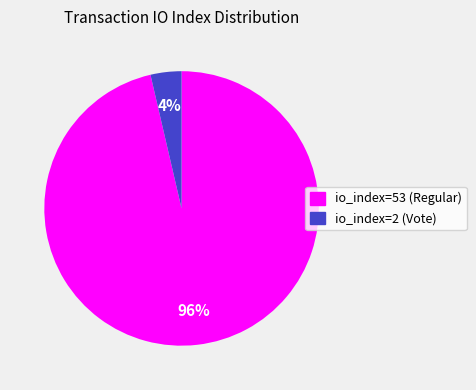

What is the largest slice in the pie chart?

io_index=53 (Regular)